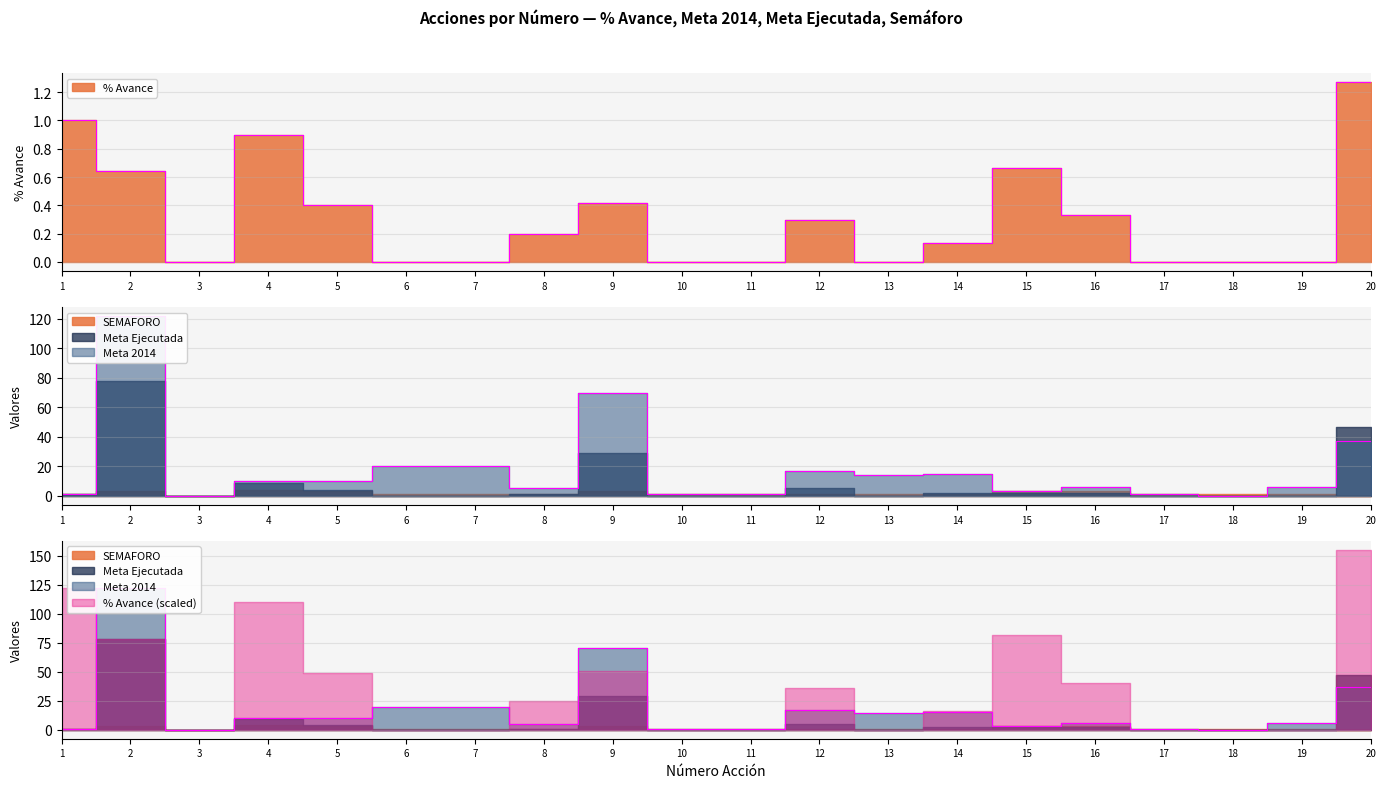

Which series has the largest range (max minus min)?

Meta 2014